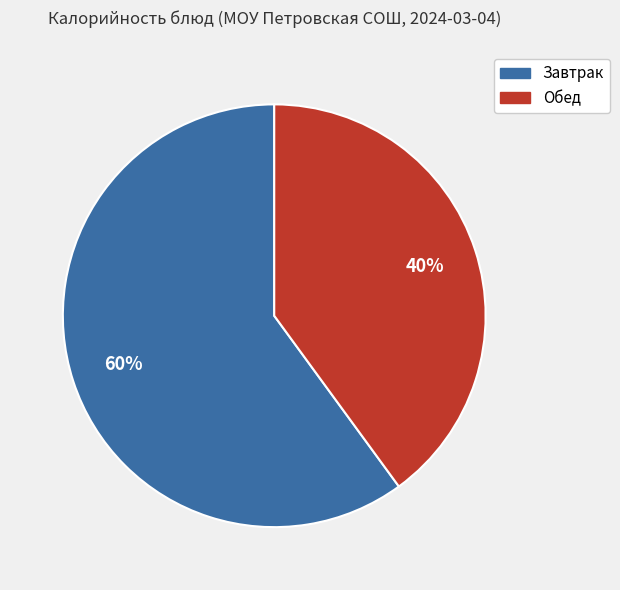

How many slices are in this pie chart?

2